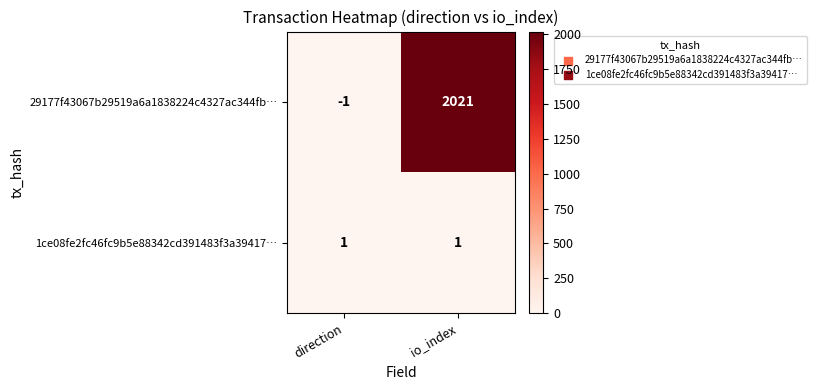

What is the minimum value shown in the chart?

-1